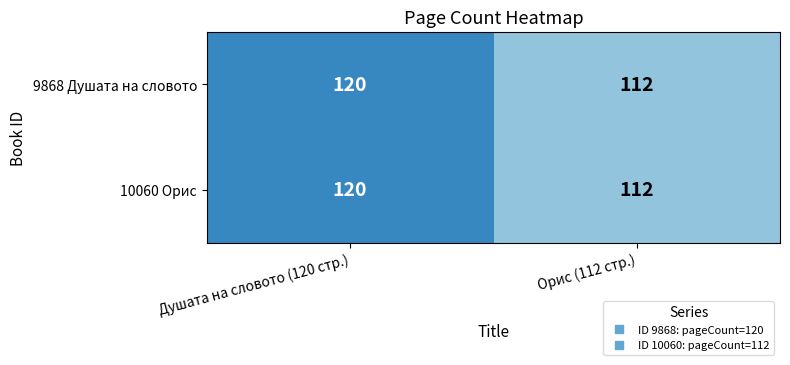

What is the average value of the 9868 Душата на словото series?

116